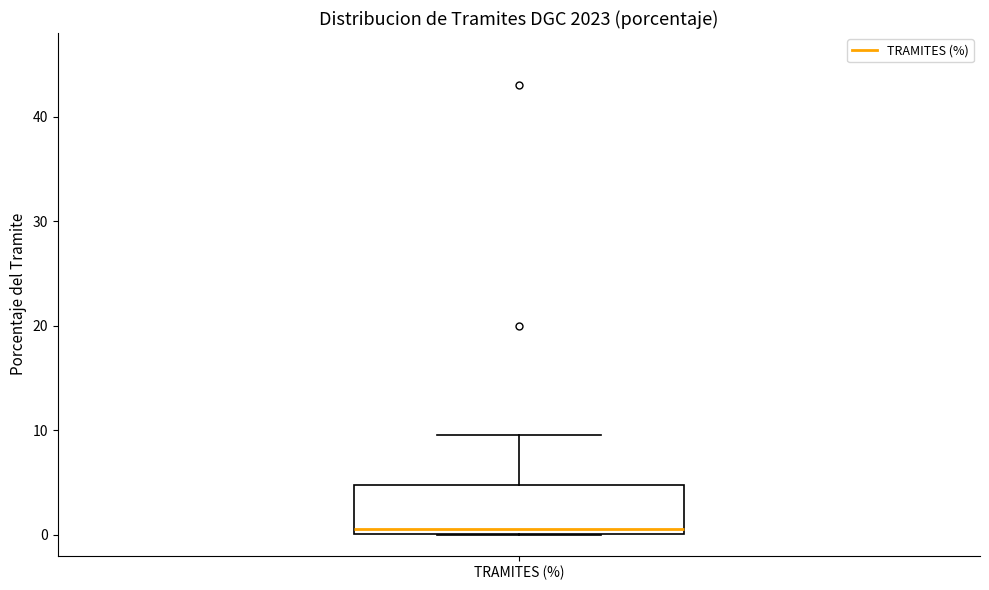

Read this box plot against the y-axis: the position of the median line, the range covered by the box, and the ends of both whiskers. The values are not printed on the chart, so give them approximately, as read against the axis.

median 1, box 0 to 5, whiskers 0 to 10